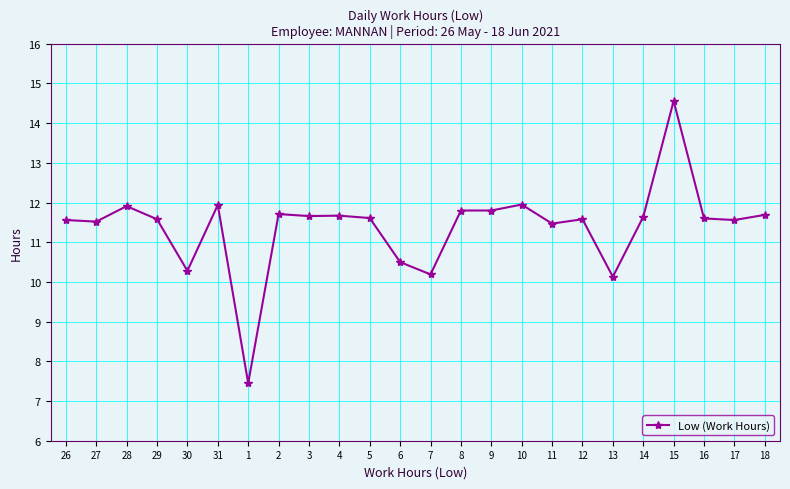

What is the difference between the maximum and minimum values?

7.1